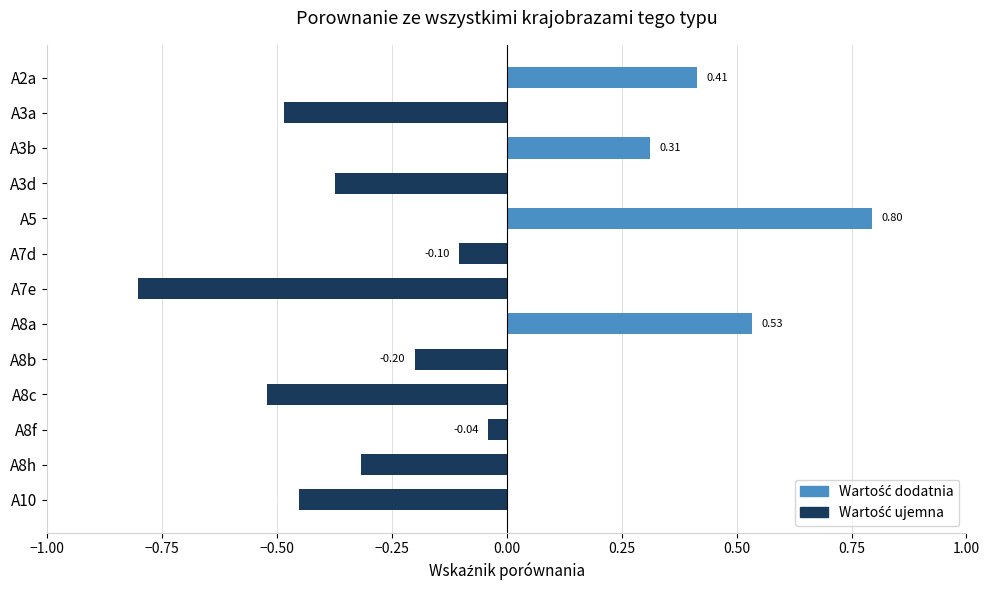

Rank the categories by value from lowest to highest.

A7e, A8c, A3a, A10, A3d, A8h, A8b, A7d, A8f, A3b, A2a, A8a, A5